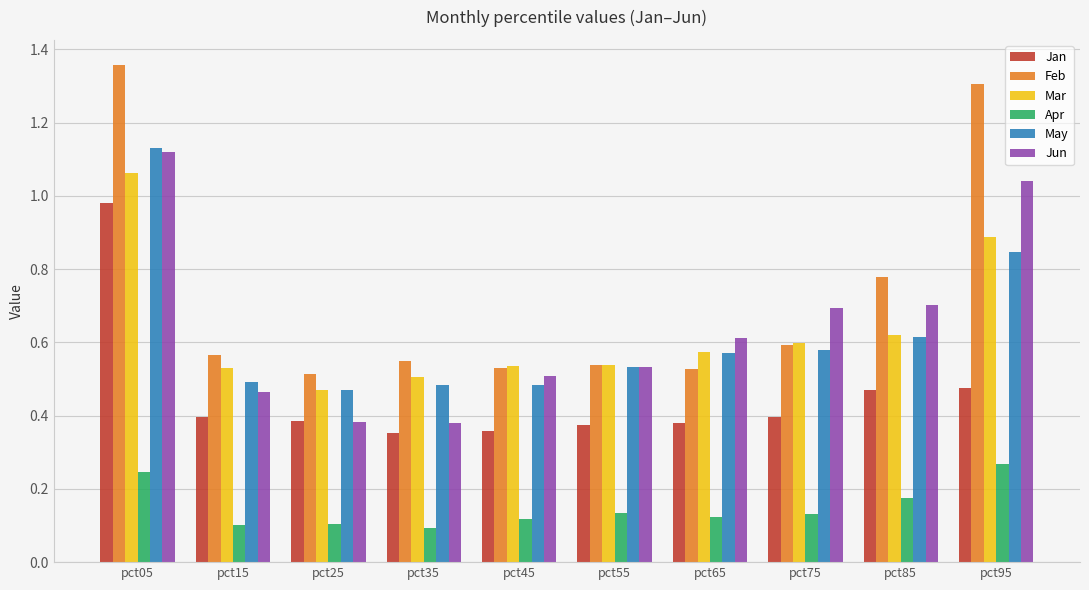

At how many categories does at least one series exceed 0?

10